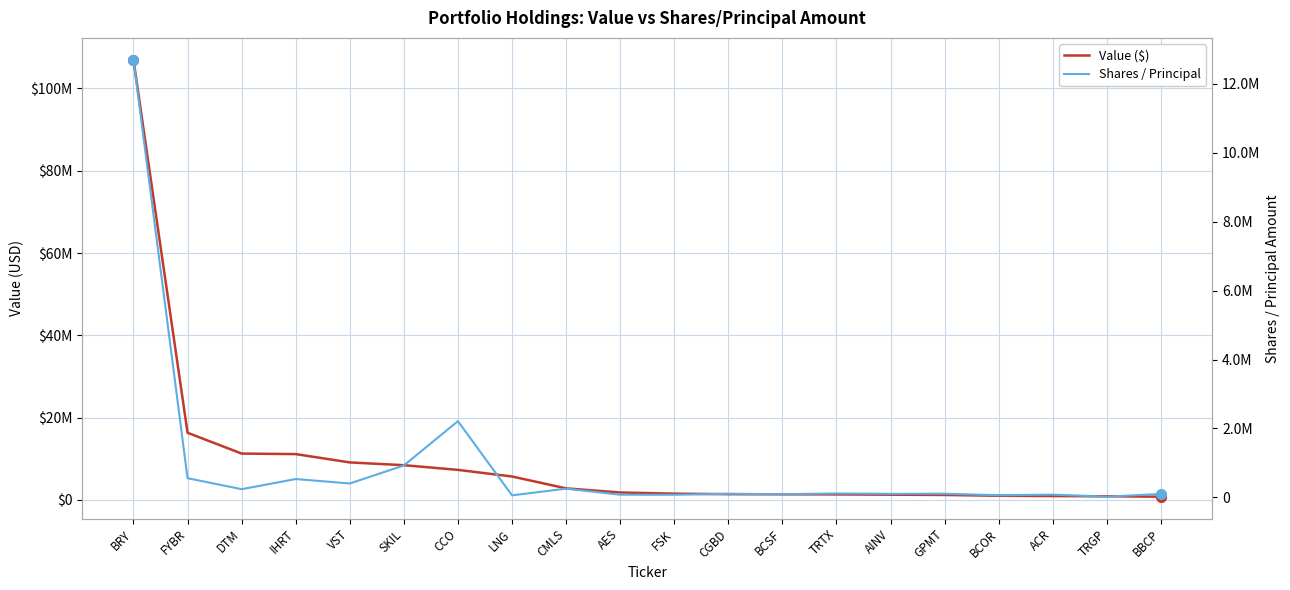

Reading left to right, what are all the values shown in this chart?

Value ($): BRY=106962000	FYBR=16329000	DTM=11275000	IHRT=11150000	VST=9127000	SKIL=8453000	CCO=7315000	LNG=5705000	CMLS=2822000	AES=1823000	FSK=1537000	CGBD=1407000	BCSF=1376000	TRTX=1356000	AINV=1286000	GPMT=1219000	BCOR=1024000	ACR=950000	TRGP=892000	BBCP=796000
Shares / Principal: BRY=12703275	FYBR=553709	DTM=235000	IHRT=529933	VST=400843	SKIL=923836	CCO=2209957	LNG=56255	CMLS=250846	AES=75000	FSK=73383	CGBD=102470	BCSF=90492	TRTX=110081	AINV=100540	GPMT=104100	BCOR=59100	ACR=76156	TRGP=17073	BBCP=97132